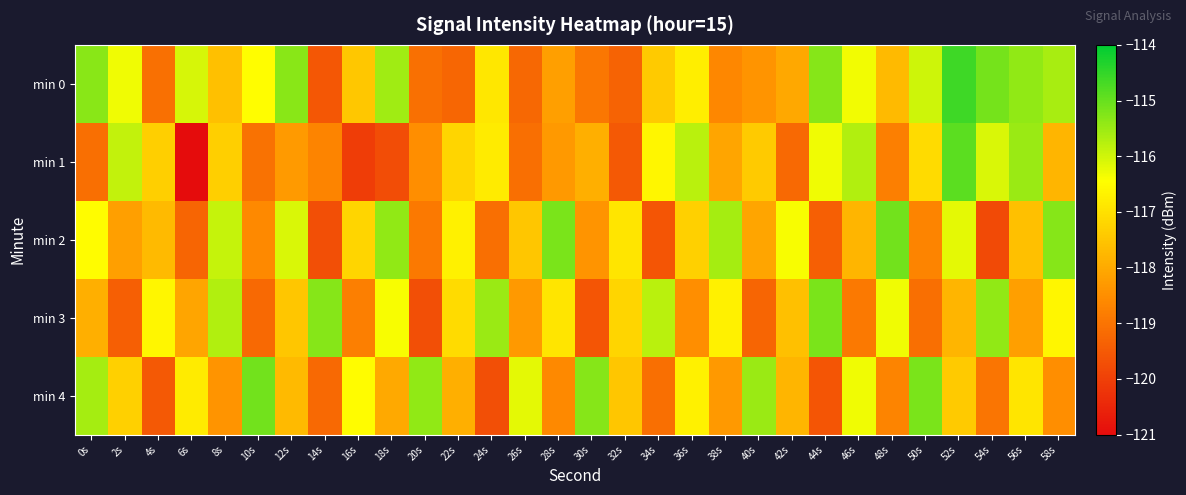

Which series changed the most between 22s and 40s?

min 4